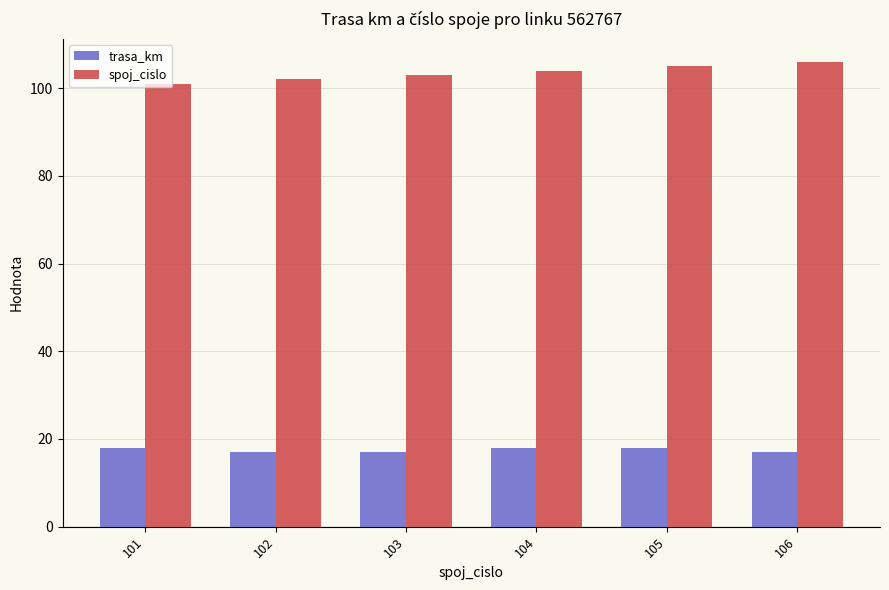

Rank the series by their average value, from lowest to highest.

trasa_km, spoj_cislo